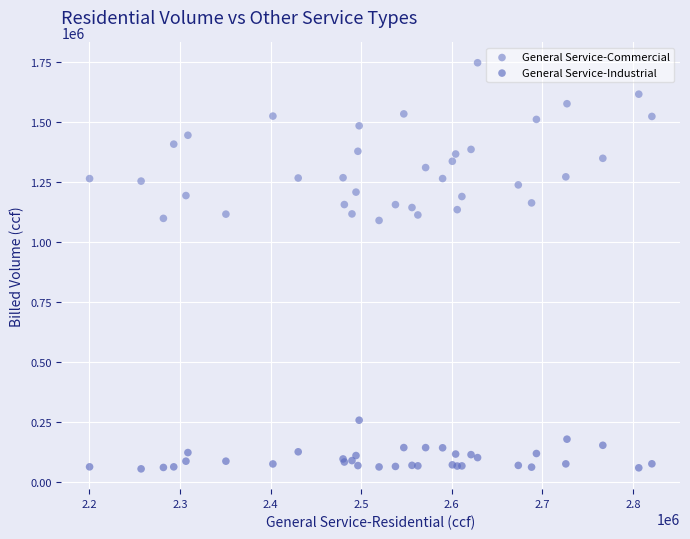

Which series has the largest Y range (max minus min)?

General Service-Commercial